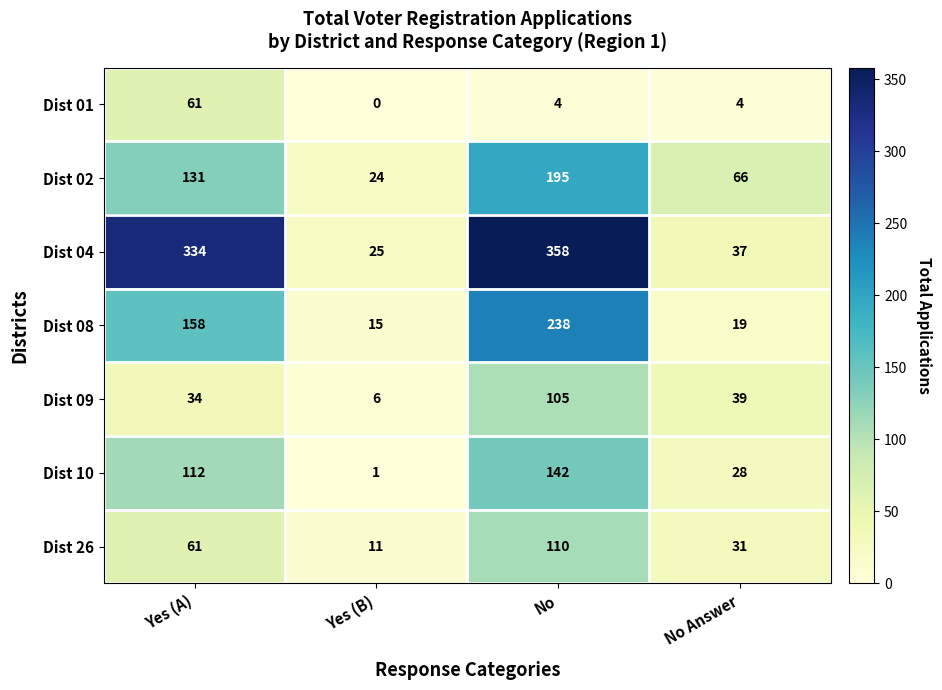

What is the sum of all Dist 01 values?

69